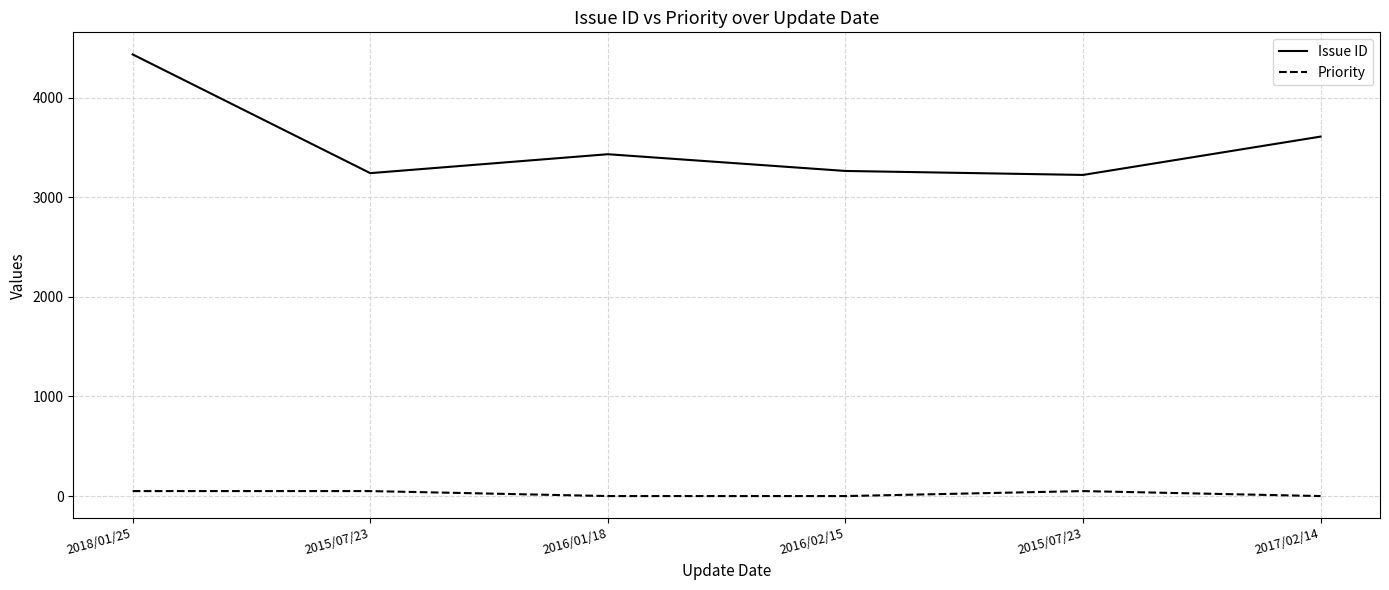

What are all the series names shown in the legend?

Issue ID, Priority